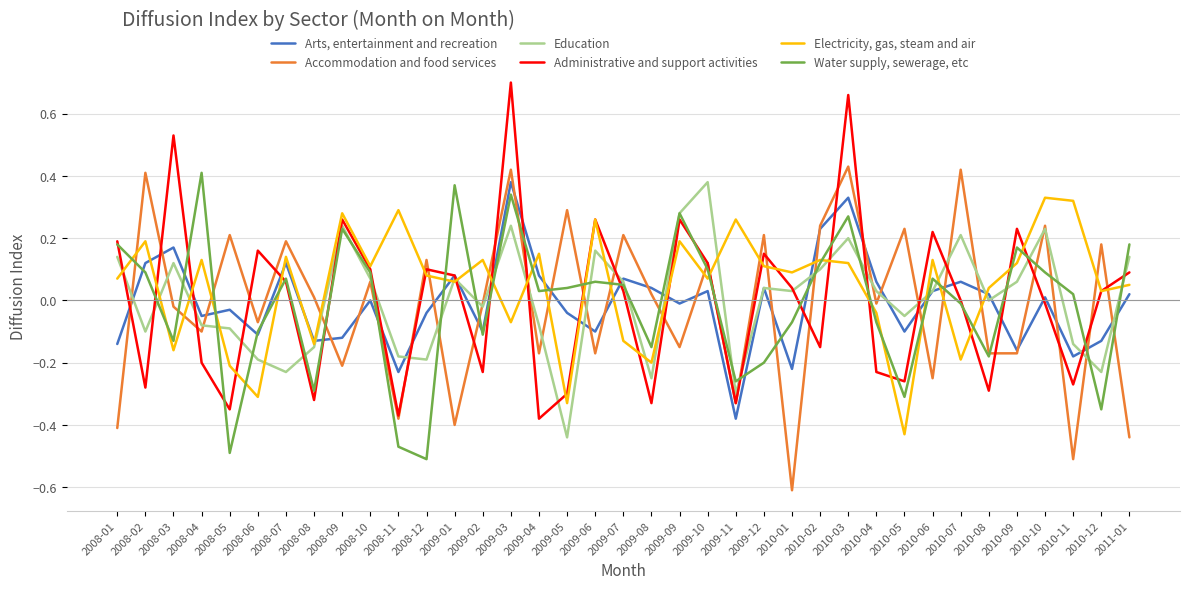

Which series ends up on top after the final intersection of Electricity, gas, steam and air and Accommodation and food services?

Electricity, gas, steam and air